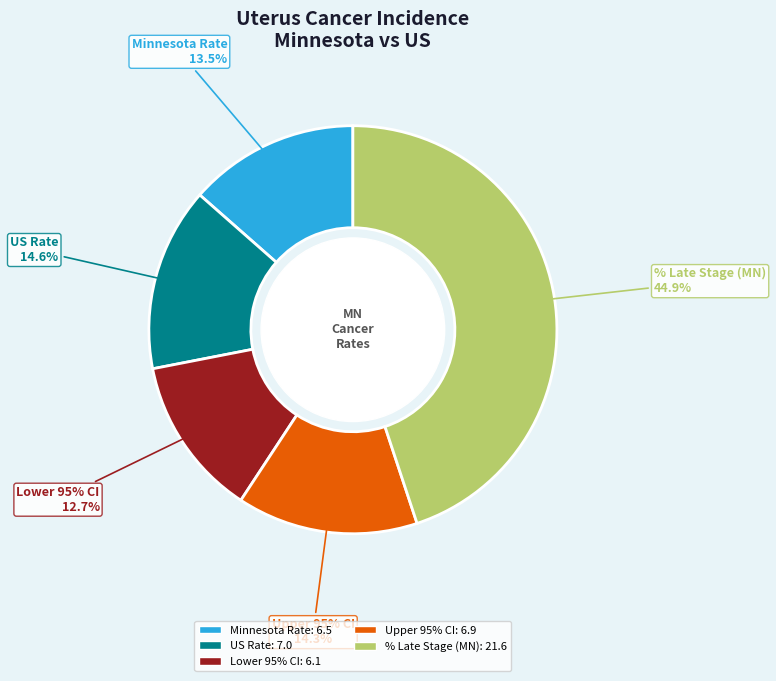

The Minnesota slice represents 9% of the pie. True or false?

False